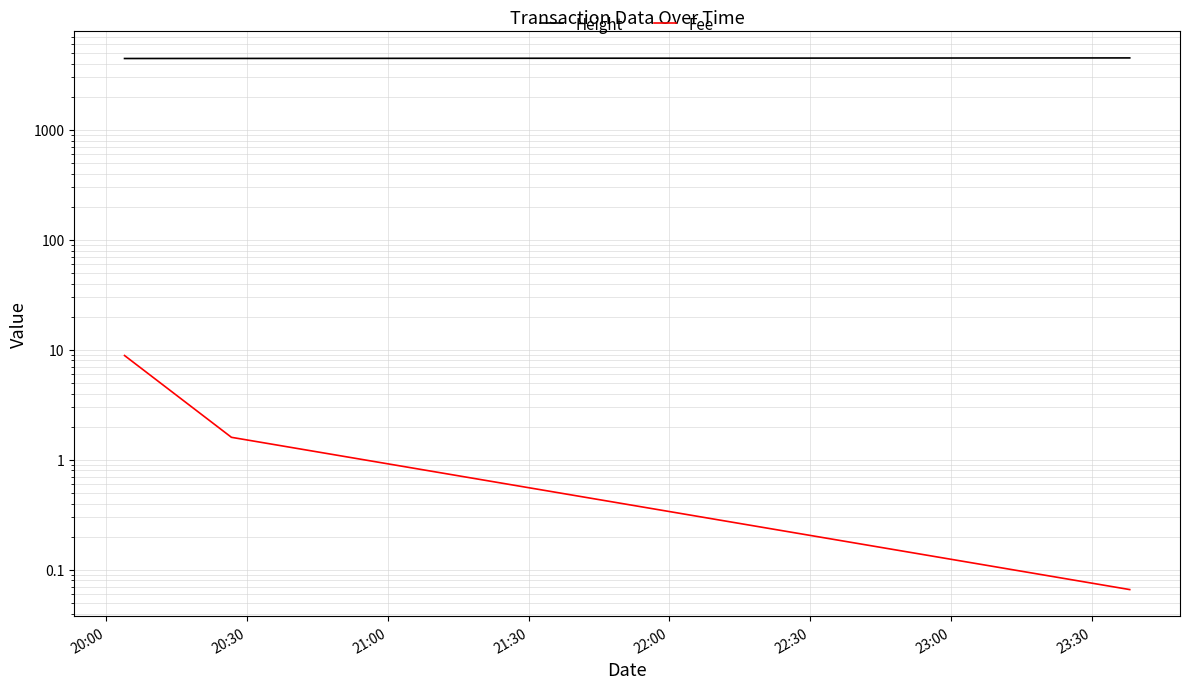

What is the label of the 3rd point from the right?

20:00